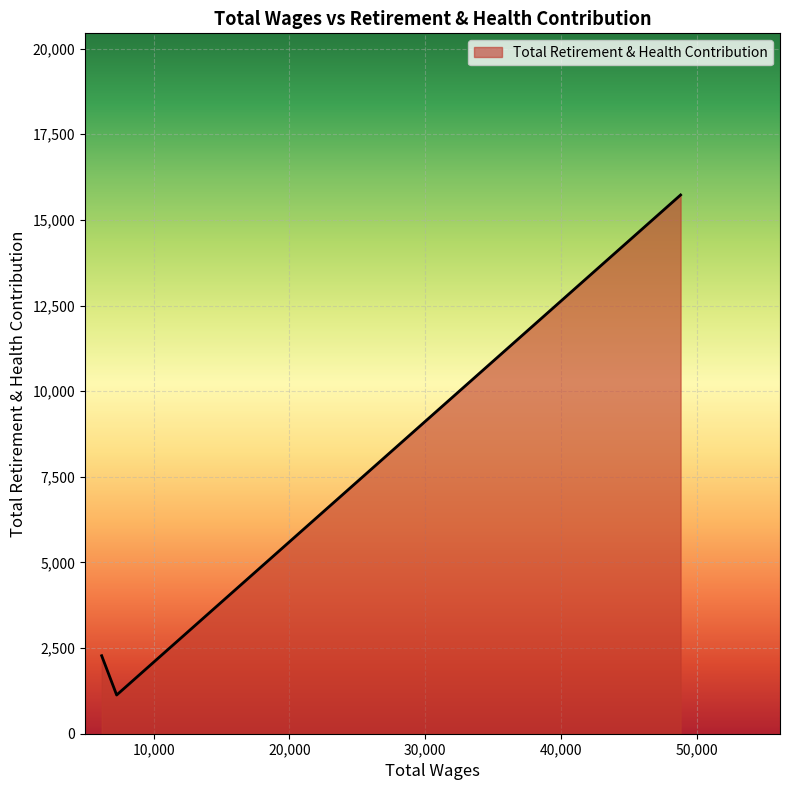

Count the number of categories in the chart.

3